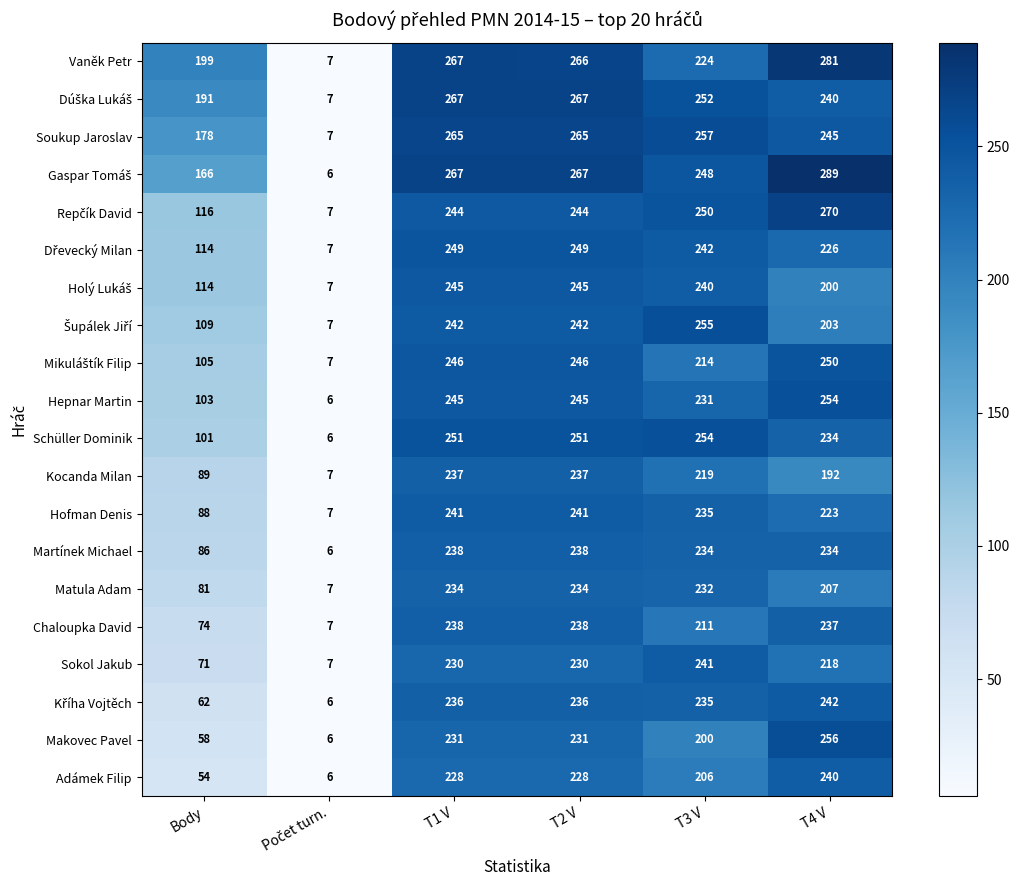

What is the total value across all series at T3 V?

4680